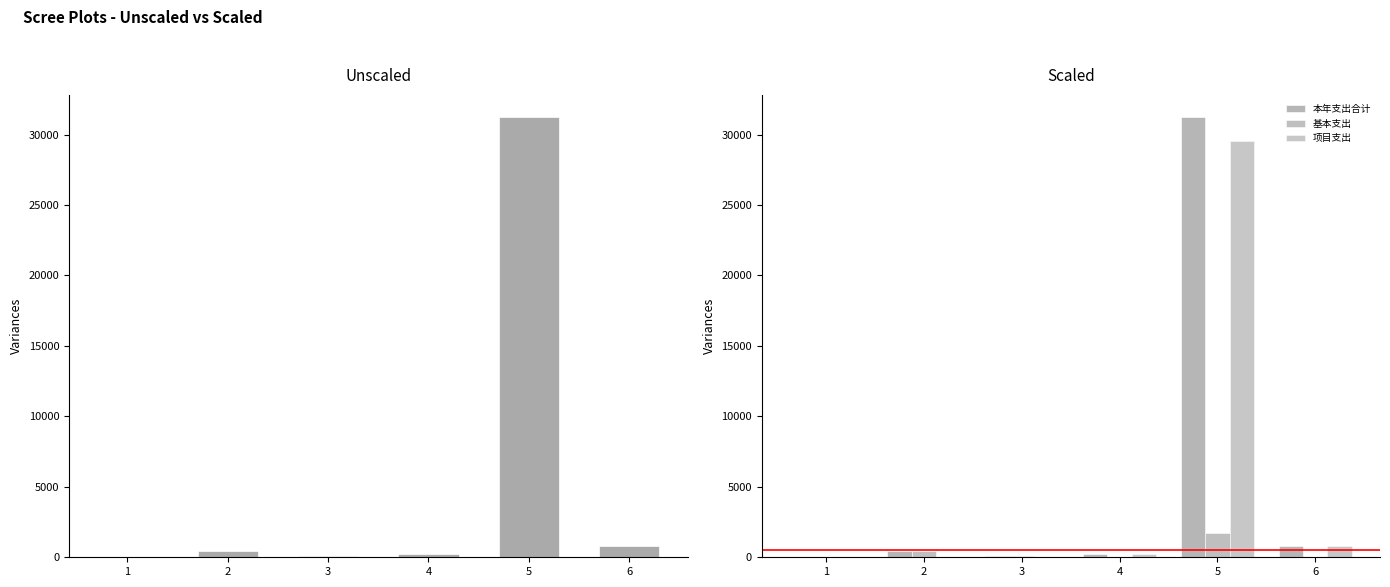

Read the 项目支出 value at 5.

29520.8